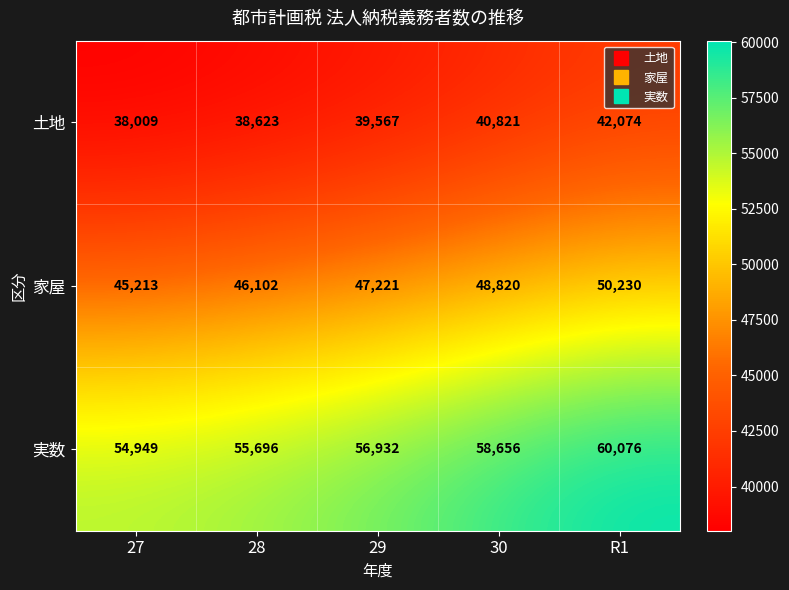

What is the sum of the 実数 values at 27 and 29?

111881